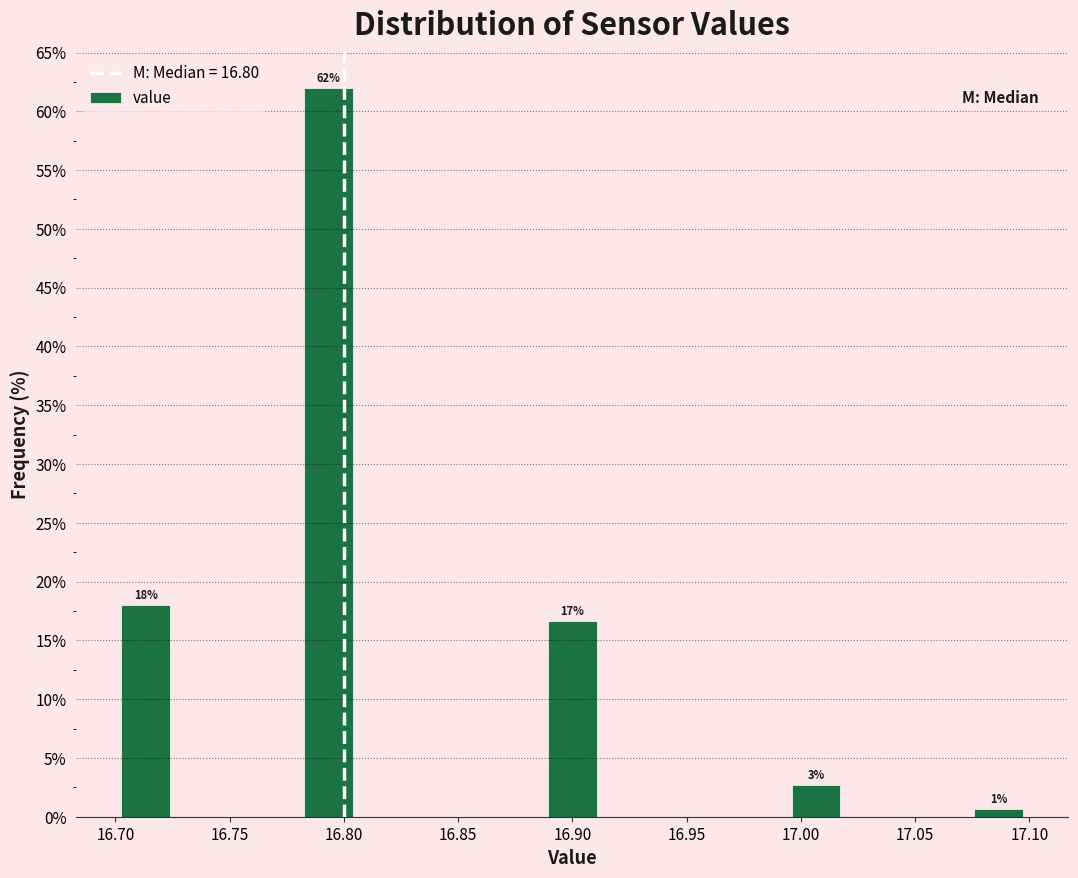

Over which range of the x-axis is the bar tallest?

16.780 to 16.805